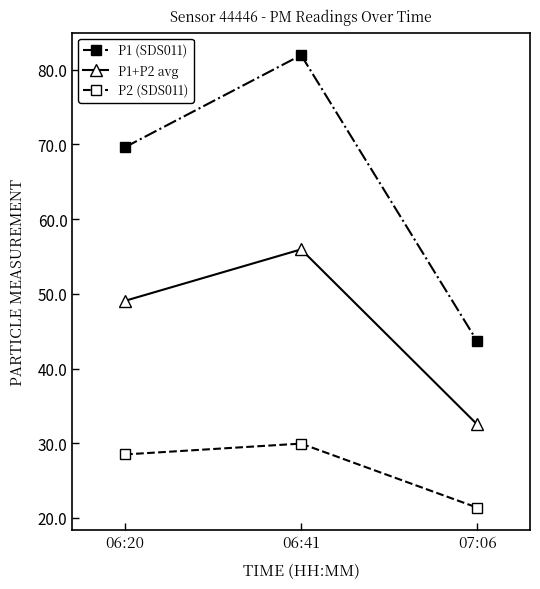

Is this an area chart (filled region under the line)?

No